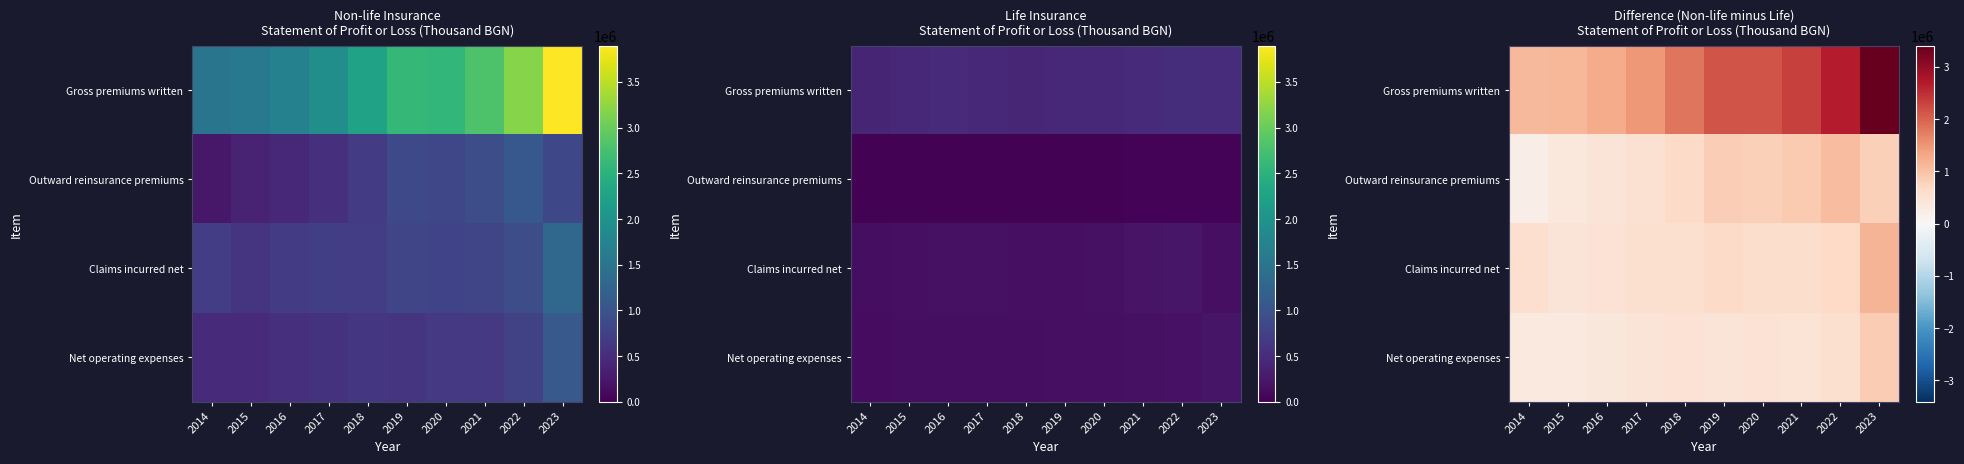

Between 2014 and 2020, which series saw the biggest shift?

Gross premiums written